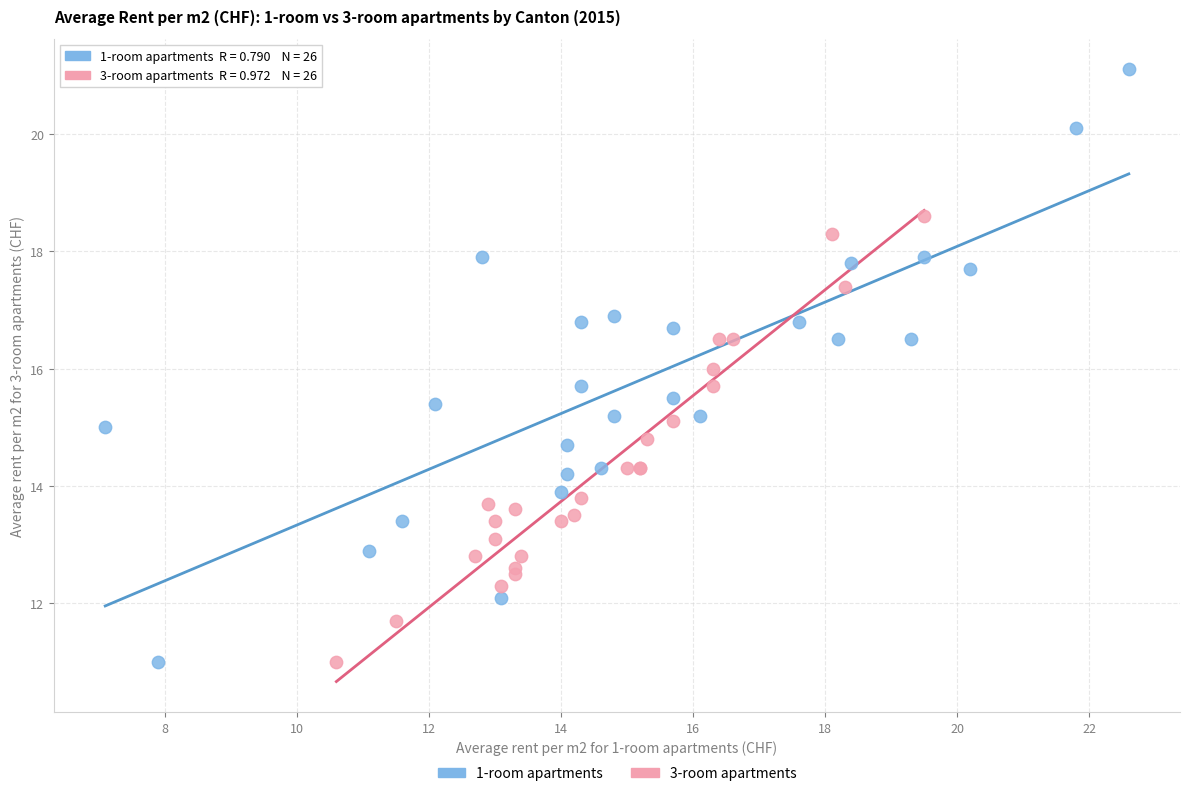

What are all the series names shown in the legend?

1-room apartments, 3-room apartments